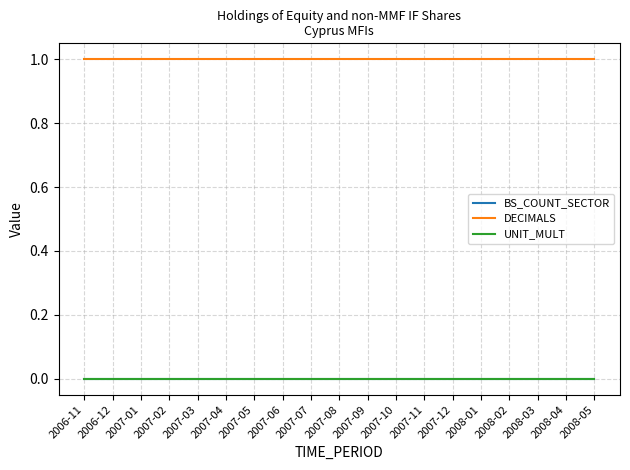

What is the label of the 4th point from the left?

2007-02